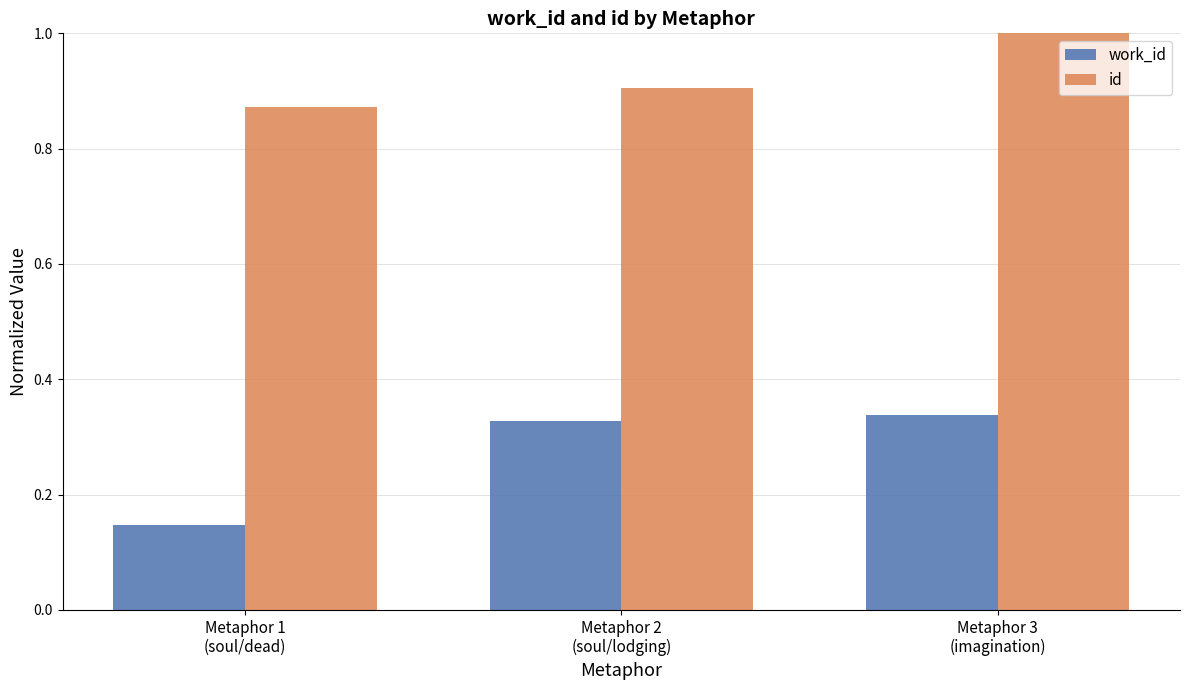

Rank the series by their average value, from lowest to highest.

work_id, id